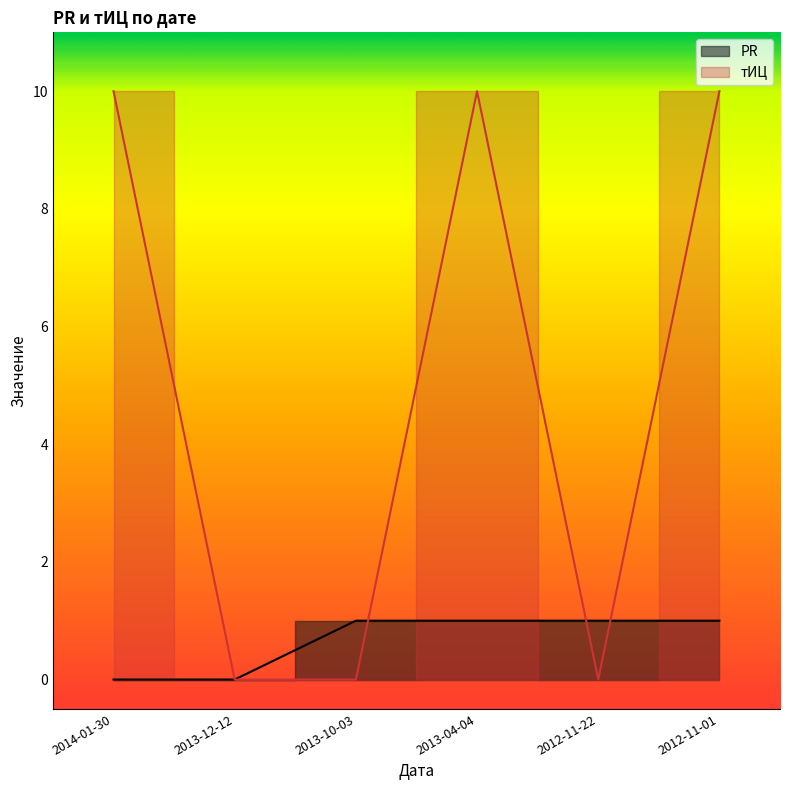

How many PR values are between 0 and 1?

6